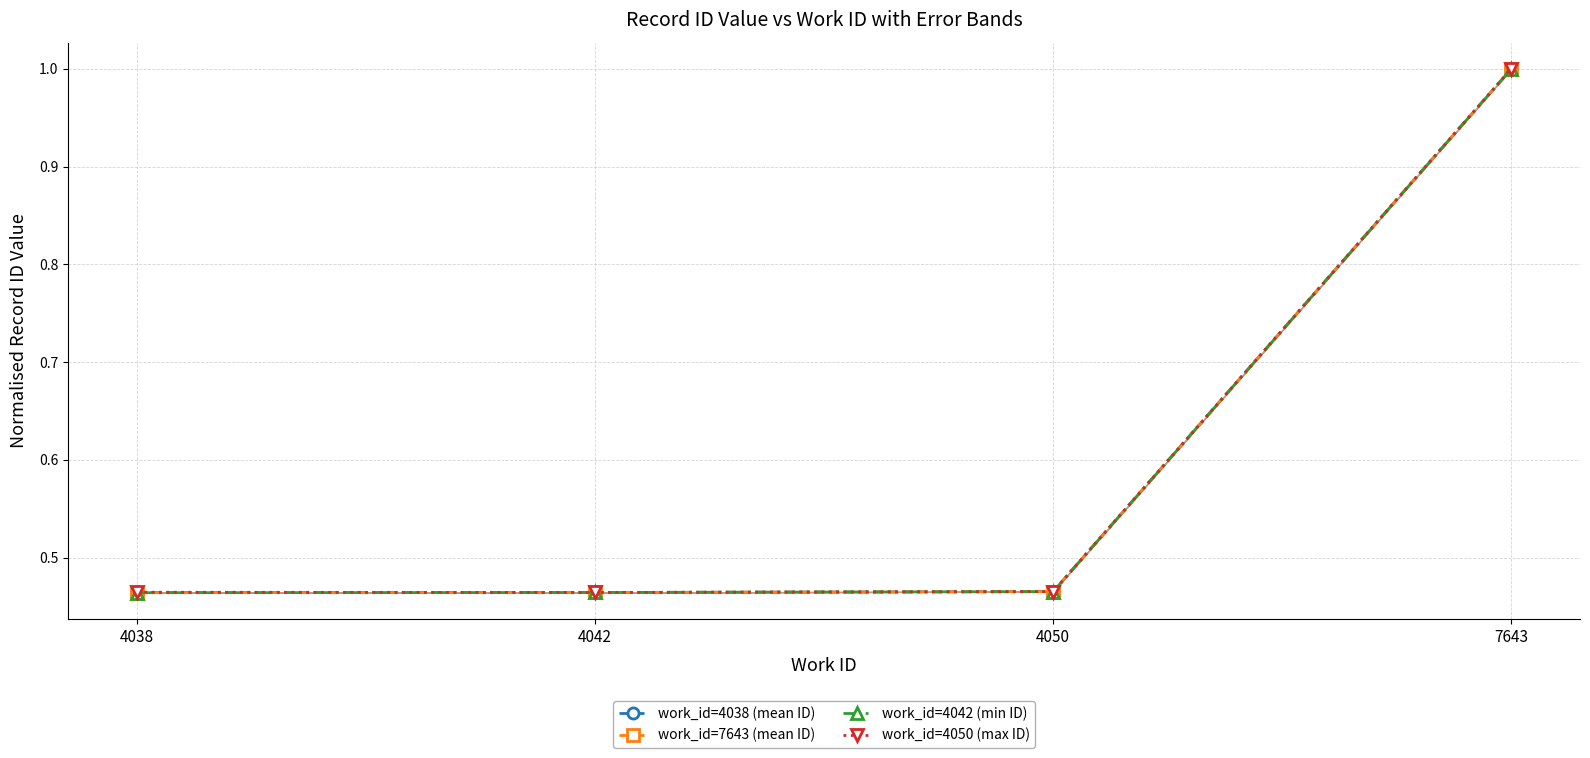

The value of work_id=7643 (mean ID) at 4050 is 0.5. True or false?

True